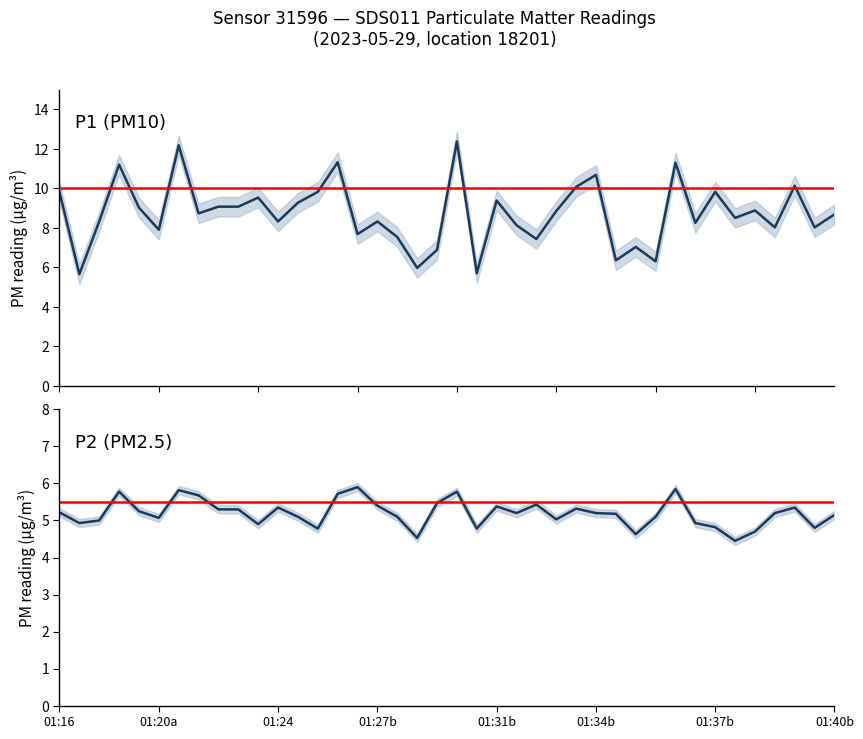

What is the difference between the maximum and second lowest values in the P2 (PM2.5) series?

1.4